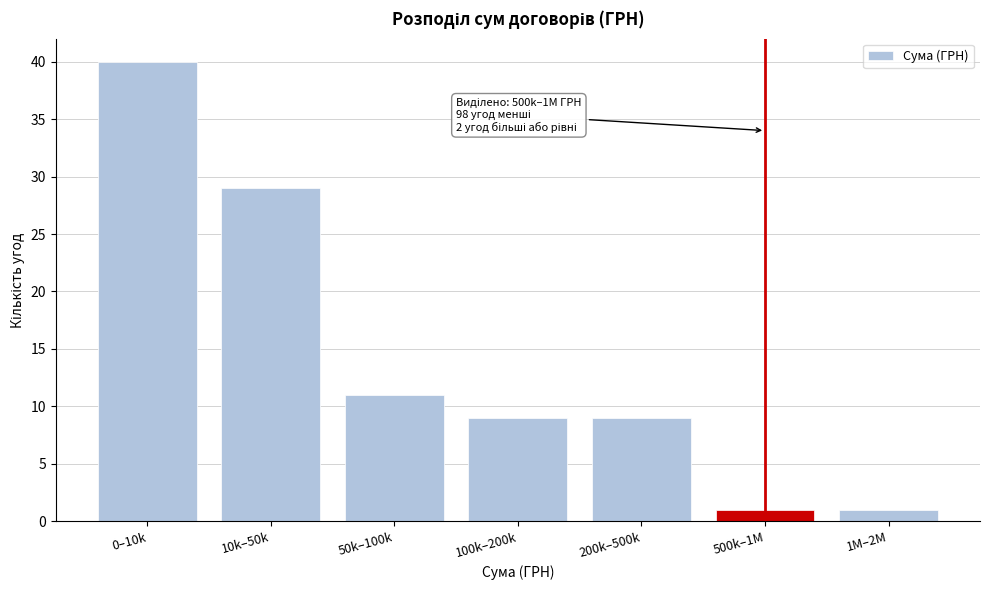

Reading right to left, transcribe all the data shown in this chart.

1	1	9	9	11	29	40